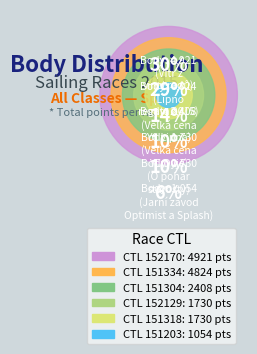

The 151318 slice represents 22% of the pie. True or false?

False